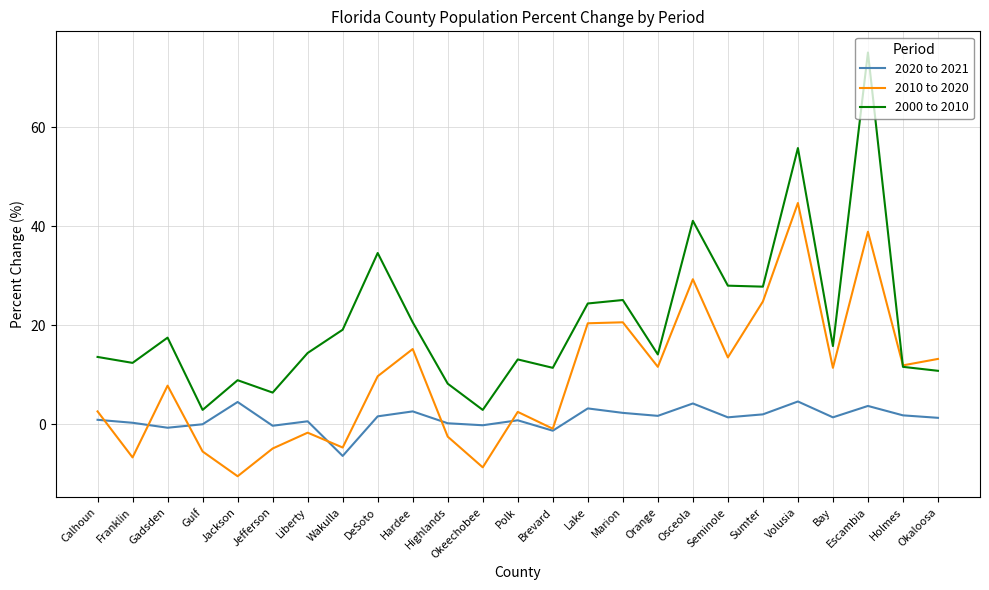

At Volusia, list the series in order from smallest to largest.

2020 to 2021, 2010 to 2020, 2000 to 2010